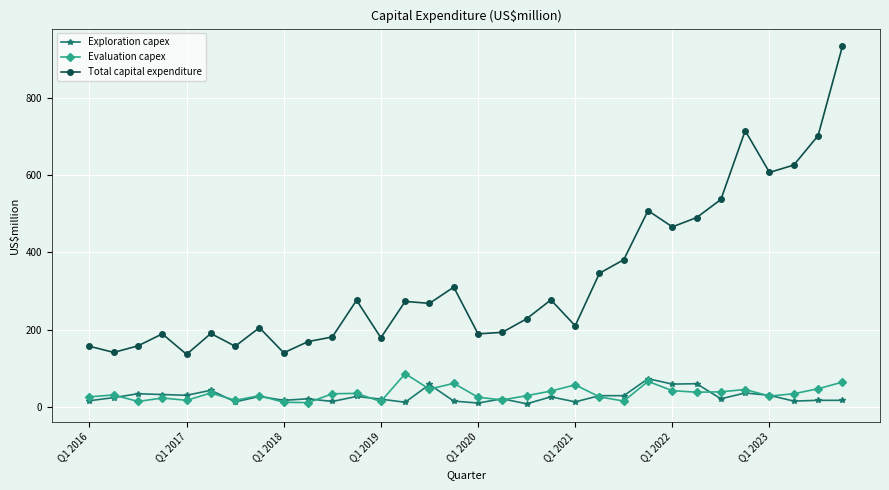

True or false: Total capital expenditure has more than 0 interior local peaks.

True